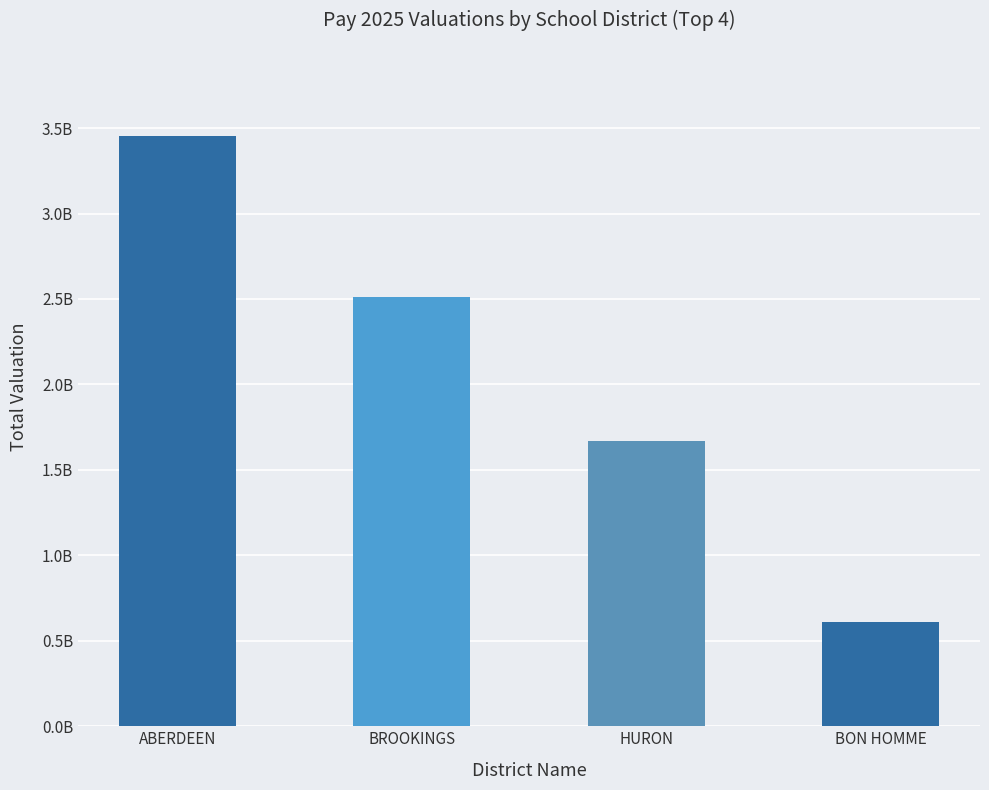

Where is the data nearest to the value 2033605013?

HURON